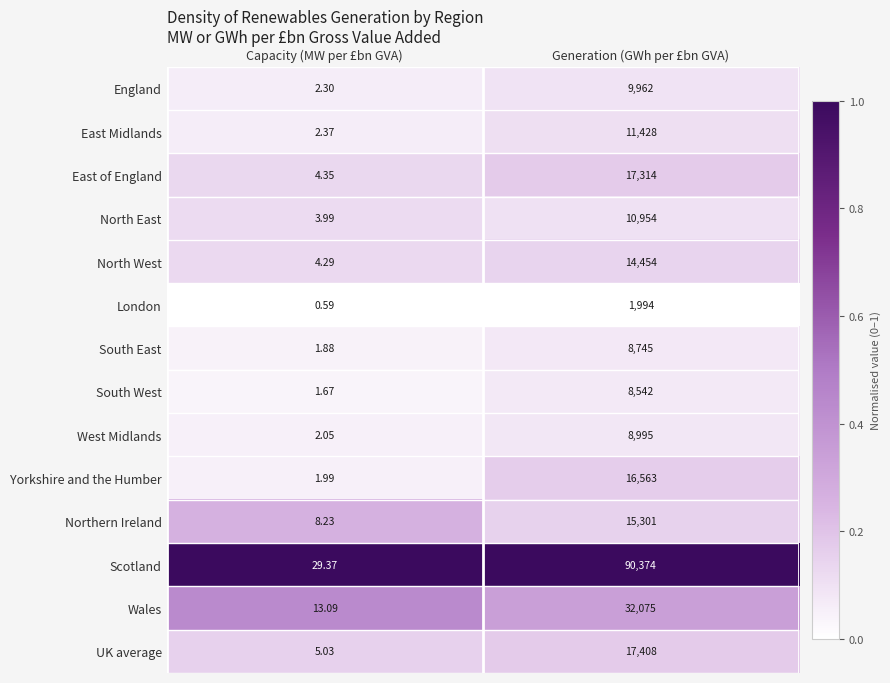

Which series has the largest range (max minus min)?

Scotland